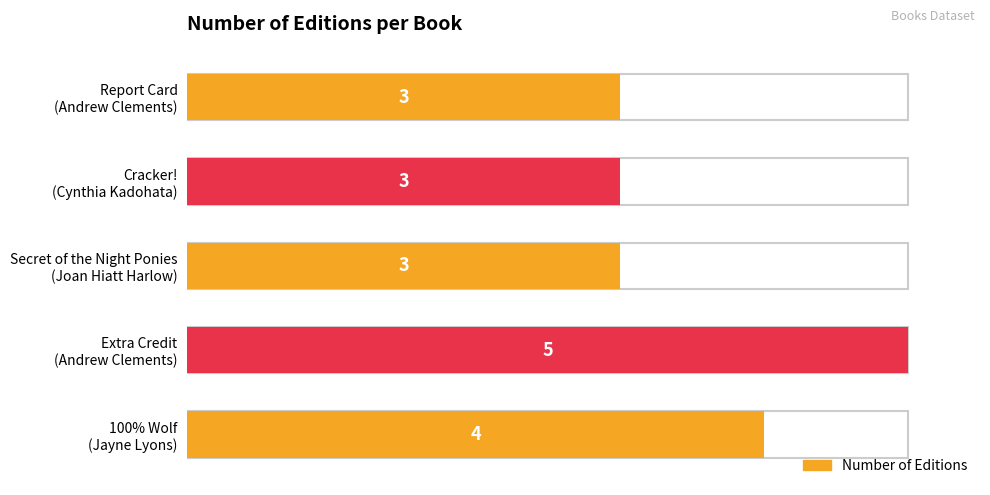

Are the bars grouped side by side (vs. stacked)?

No